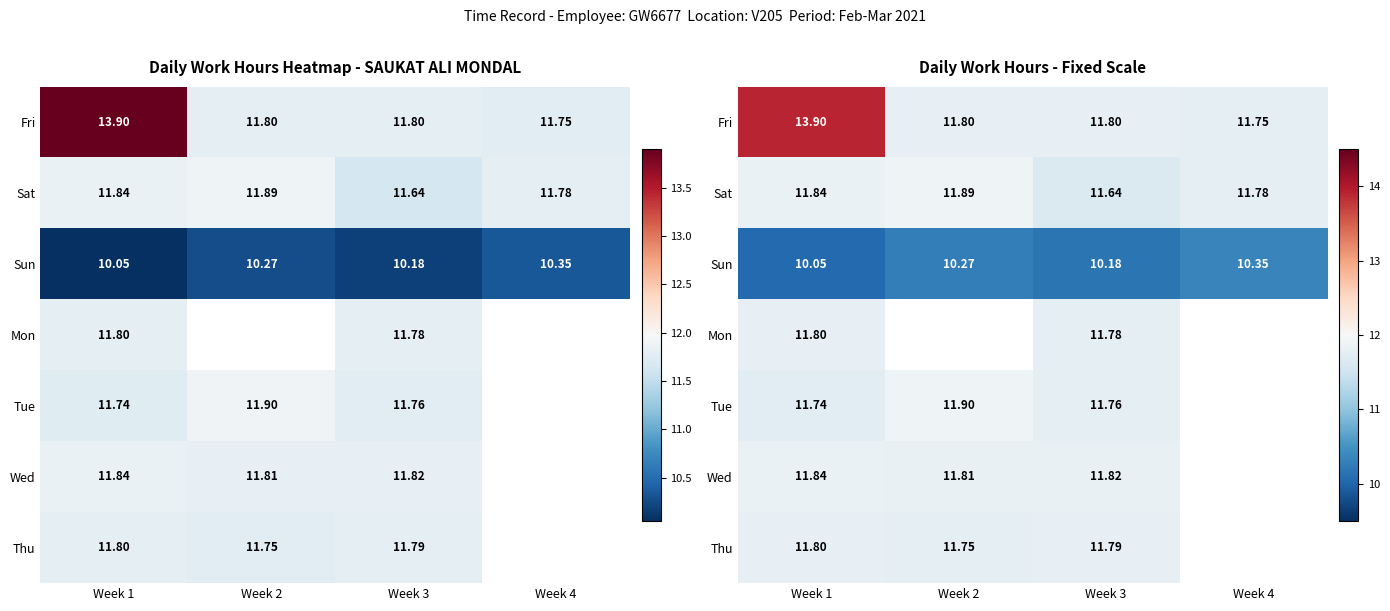

Which series has the largest total across all categories?

Fri